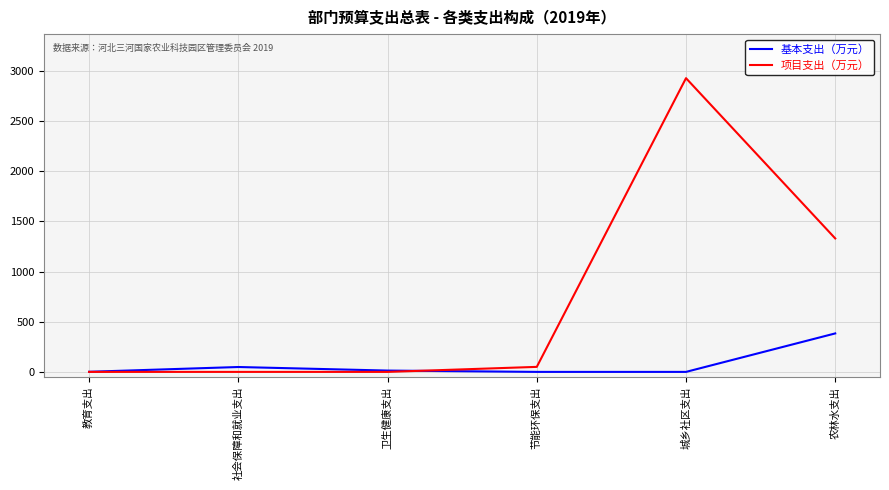

What is the difference between the highest and lowest values at 城乡社区支出?

2928.9